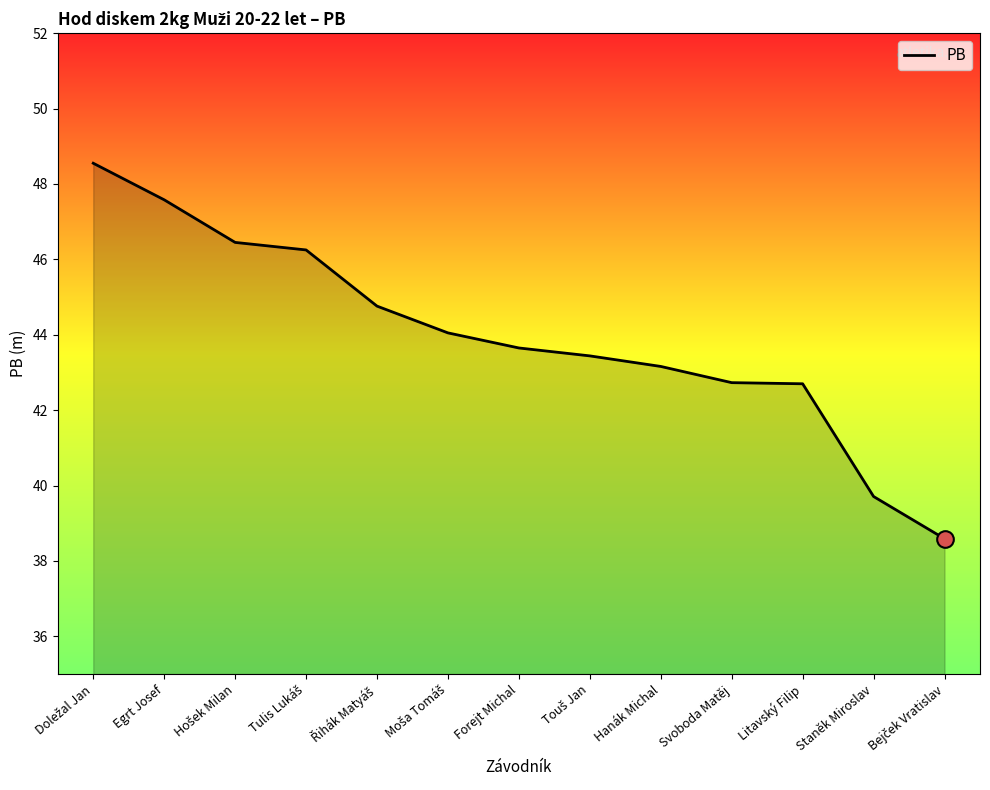

Does the chart have visible grid lines?

No